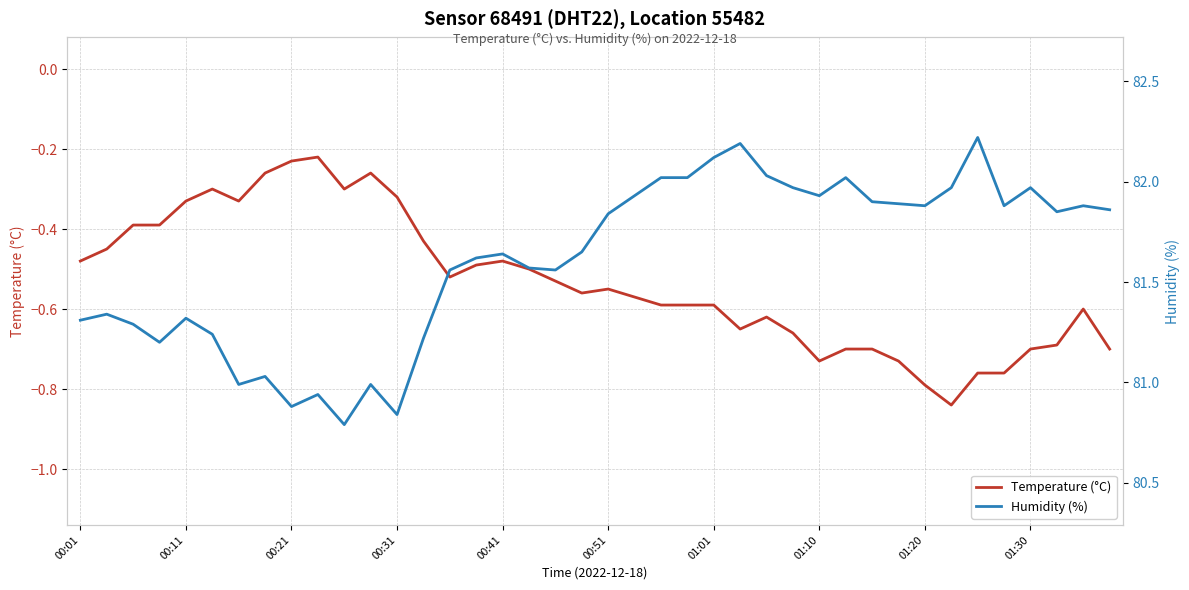

True or false: Humidity (%) and Temperature (°C) intersect in this chart.

False